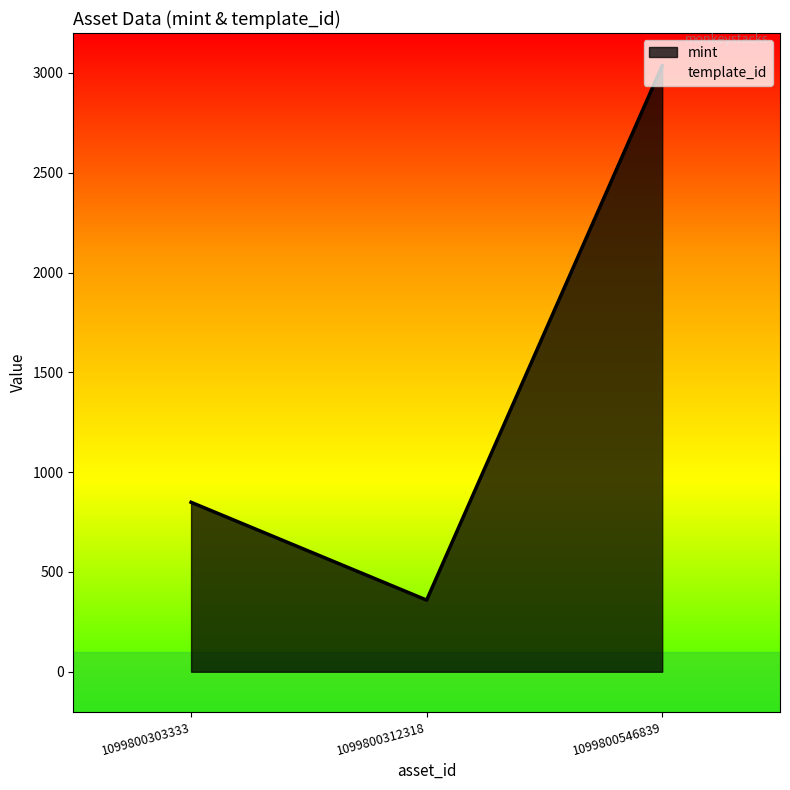

The value of template_id at 1099800303333 is 532675. True or false?

True